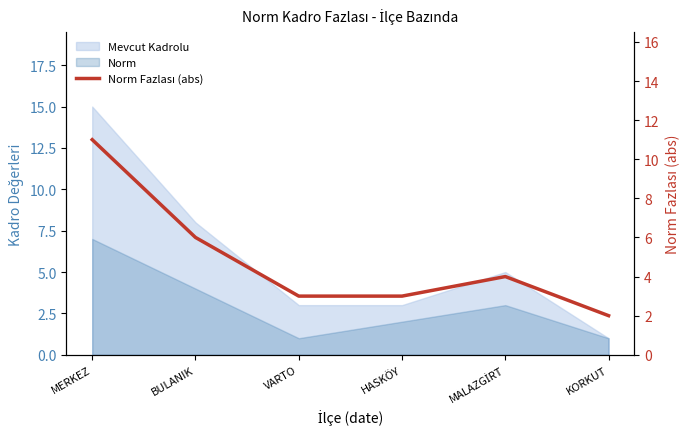

Rank the categories by value from lowest to highest.

KORKUT, VARTO, HASKÖY, MALAZGİRT, BULANIK, MERKEZ